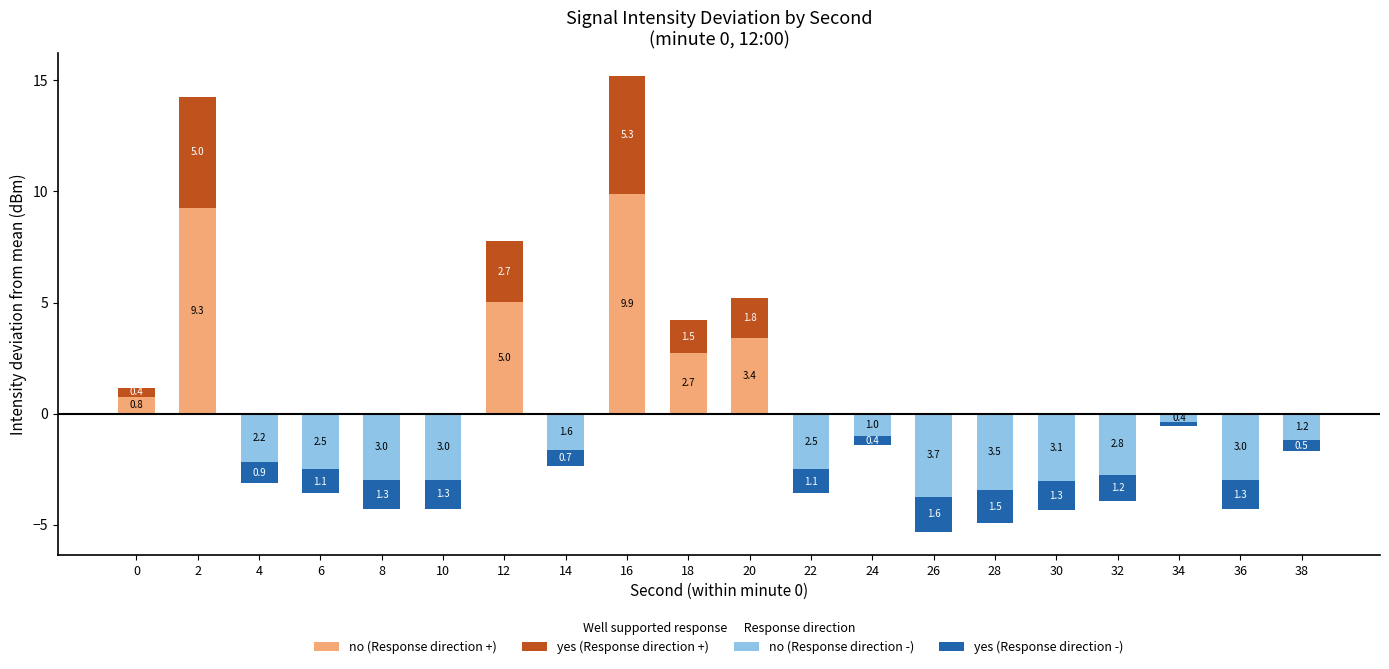

At which category is the sum across all series the highest?

16